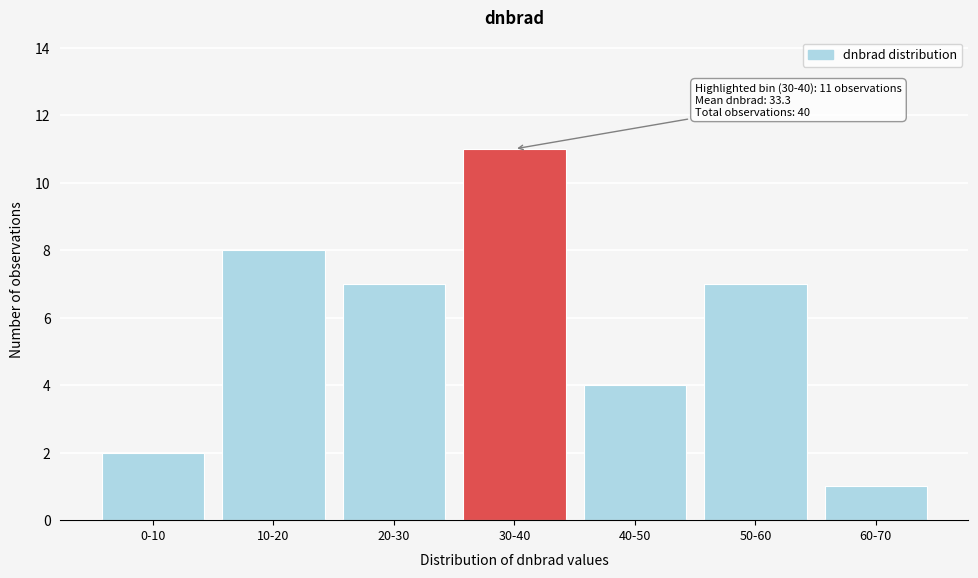

Reading left to right, what are all the values shown in this chart?

0-10=2	10-20=8	20-30=7	30-40=11	40-50=4	50-60=7	60-70=1